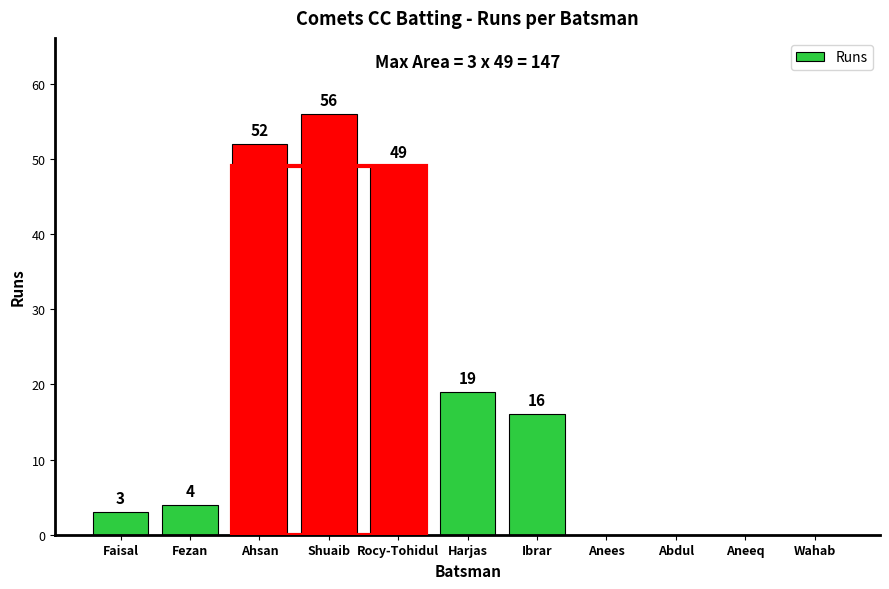

Reading left to right, what are all the values shown in this chart?

Faisal=3	Fezan=4	Ahsan=52	Shuaib=56	Rocy-Tohidul=49	Harjas=19	Ibrar=16	Anees=0	Abdul=0	Aneeq=0	Wahab=0